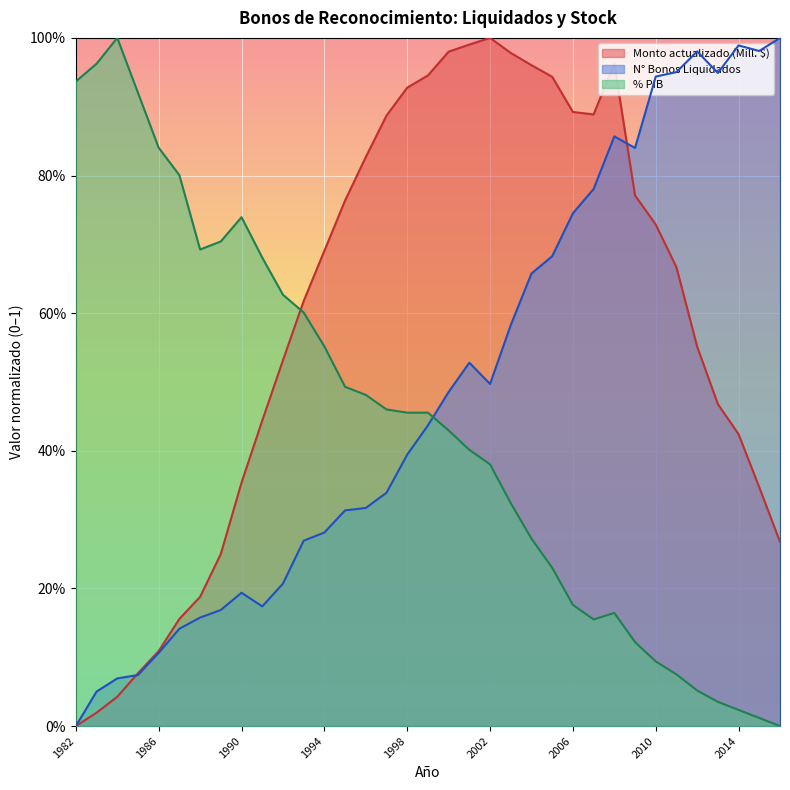

True or false: % PIB has more than 0 interior local peaks.

True